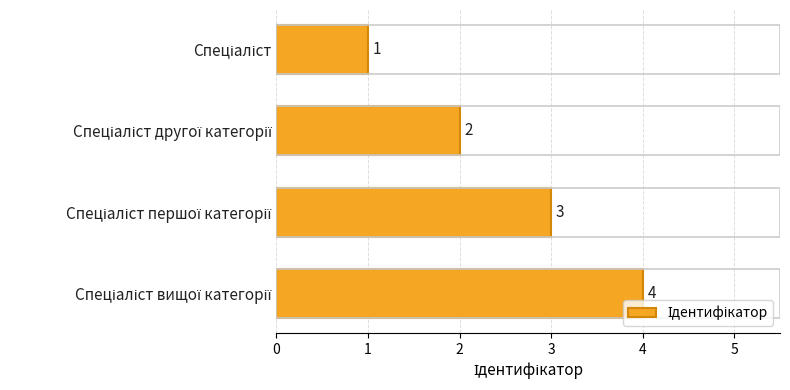

Does the chart contain stacked bars?

No